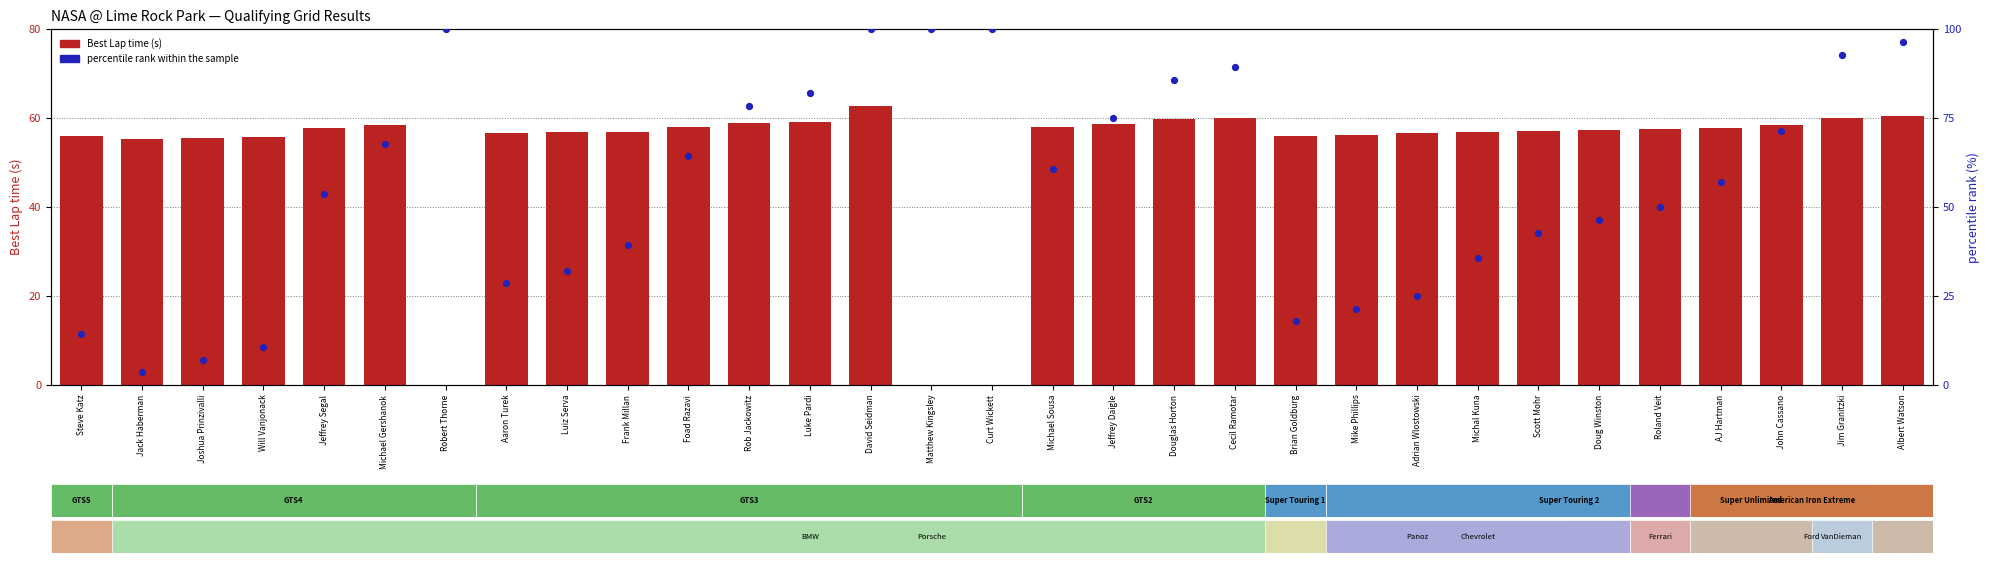

At how many categories does at least one series exceed 52?

31